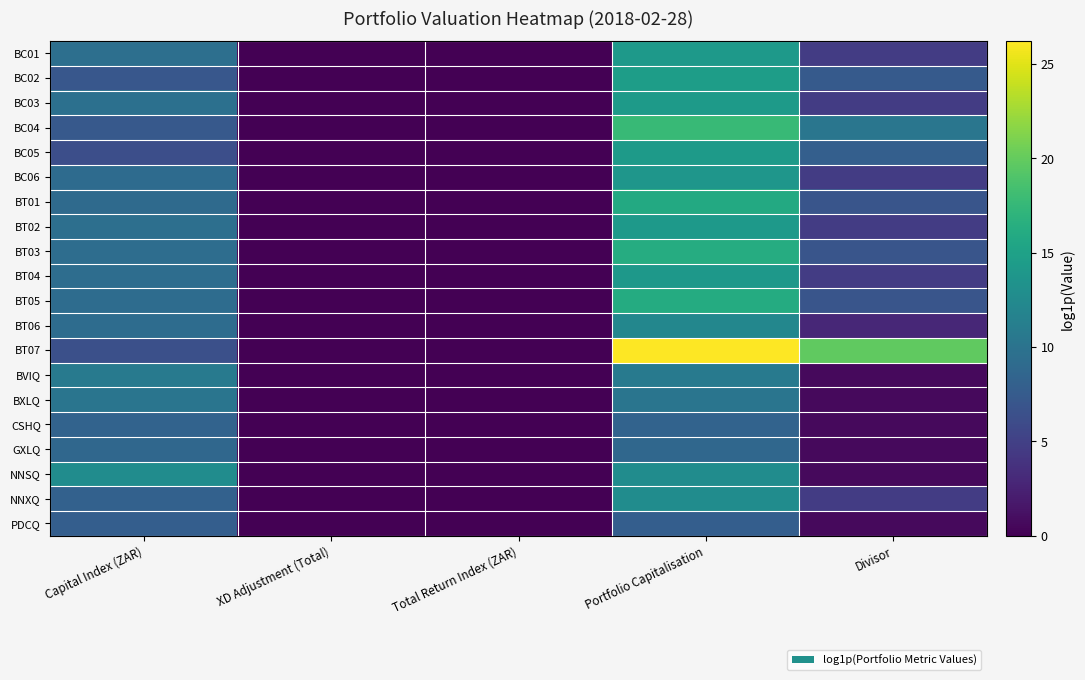

Reading right to left, what are all the values shown in this chart?

BC01: Divisor=4.6	Portfolio Capitalisation=14.1	Total Return Index (ZAR)=0.0	XD Adjustment (Total)=0.0	Capital Index (ZAR)=9.5
BC02: Divisor=7.4	Portfolio Capitalisation=14.5	Total Return Index (ZAR)=0.0	XD Adjustment (Total)=0.0	Capital Index (ZAR)=7.1
BC03: Divisor=4.6	Portfolio Capitalisation=14.2	Total Return Index (ZAR)=0.0	XD Adjustment (Total)=0.0	Capital Index (ZAR)=9.6
BC04: Divisor=10.3	Portfolio Capitalisation=17.6	Total Return Index (ZAR)=0.0	XD Adjustment (Total)=0.0	Capital Index (ZAR)=7.3
BC05: Divisor=7.9	Portfolio Capitalisation=14.3	Total Return Index (ZAR)=0.0	XD Adjustment (Total)=0.0	Capital Index (ZAR)=6.3
BC06: Divisor=4.6	Portfolio Capitalisation=13.8	Total Return Index (ZAR)=0.0	XD Adjustment (Total)=0.0	Capital Index (ZAR)=9.2
BT01: Divisor=6.9	Portfolio Capitalisation=16.0	Total Return Index (ZAR)=0.0	XD Adjustment (Total)=0.0	Capital Index (ZAR)=9.1
BT02: Divisor=4.6	Portfolio Capitalisation=14.1	Total Return Index (ZAR)=0.0	XD Adjustment (Total)=0.0	Capital Index (ZAR)=9.5
BT03: Divisor=6.9	Portfolio Capitalisation=16.3	Total Return Index (ZAR)=0.0	XD Adjustment (Total)=0.0	Capital Index (ZAR)=9.4
BT04: Divisor=4.6	Portfolio Capitalisation=14.0	Total Return Index (ZAR)=0.0	XD Adjustment (Total)=0.0	Capital Index (ZAR)=9.4
BT05: Divisor=6.9	Portfolio Capitalisation=16.1	Total Return Index (ZAR)=0.0	XD Adjustment (Total)=0.0	Capital Index (ZAR)=9.2
BT06: Divisor=2.9	Portfolio Capitalisation=12.1	Total Return Index (ZAR)=0.0	XD Adjustment (Total)=0.0	Capital Index (ZAR)=9.3
BT07: Divisor=19.8	Portfolio Capitalisation=26.2	Total Return Index (ZAR)=0.0	XD Adjustment (Total)=0.0	Capital Index (ZAR)=6.4
BVIQ: Divisor=0.7	Portfolio Capitalisation=10.8	Total Return Index (ZAR)=0.0	XD Adjustment (Total)=0.0	Capital Index (ZAR)=10.8
BXLQ: Divisor=0.7	Portfolio Capitalisation=10.2	Total Return Index (ZAR)=0.0	XD Adjustment (Total)=0.0	Capital Index (ZAR)=10.2
CSHQ: Divisor=0.7	Portfolio Capitalisation=8.3	Total Return Index (ZAR)=0.0	XD Adjustment (Total)=0.0	Capital Index (ZAR)=8.3
GXLQ: Divisor=0.7	Portfolio Capitalisation=8.8	Total Return Index (ZAR)=0.0	XD Adjustment (Total)=0.0	Capital Index (ZAR)=8.8
NNSQ: Divisor=0.7	Portfolio Capitalisation=12.7	Total Return Index (ZAR)=0.0	XD Adjustment (Total)=0.0	Capital Index (ZAR)=12.7
NNXQ: Divisor=4.6	Portfolio Capitalisation=12.7	Total Return Index (ZAR)=0.0	XD Adjustment (Total)=0.0	Capital Index (ZAR)=8.1
PDCQ: Divisor=0.7	Portfolio Capitalisation=7.8	Total Return Index (ZAR)=0.0	XD Adjustment (Total)=0.0	Capital Index (ZAR)=7.8